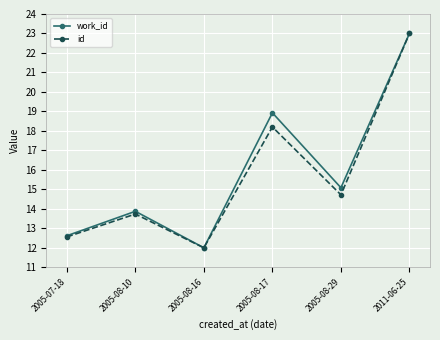

Reading left to right, what are all the values shown in this chart?

work_id: 12.6	13.9	12.0	18.9	15.1	23.0
id: 12.6	13.7	12.0	18.2	14.7	23.0